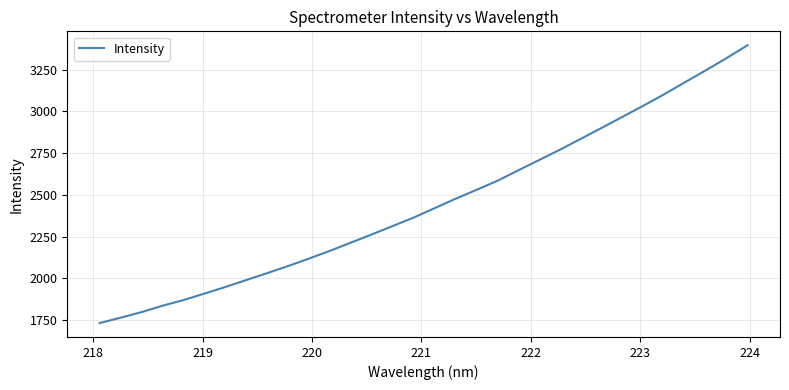

What is the greatest value displayed?

3396.3